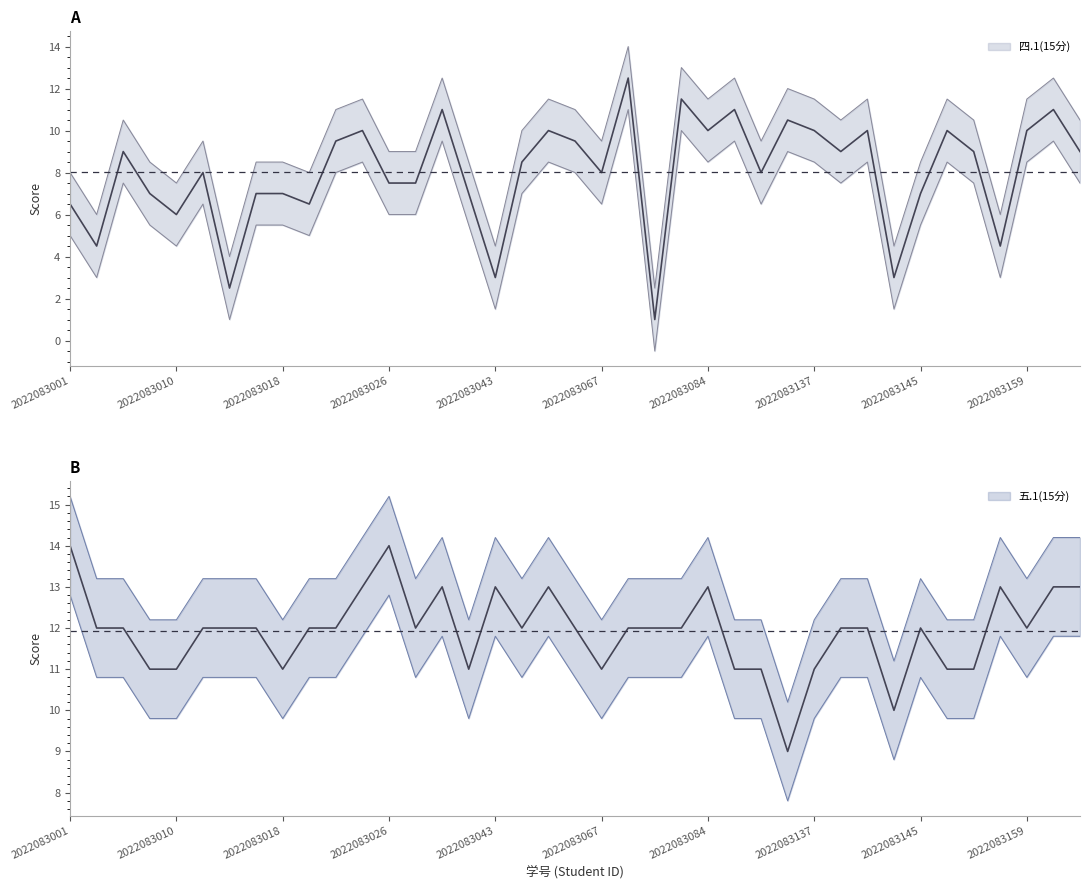

Which series changed the most between 2022083007 and 2022083016?

四.1(15分)